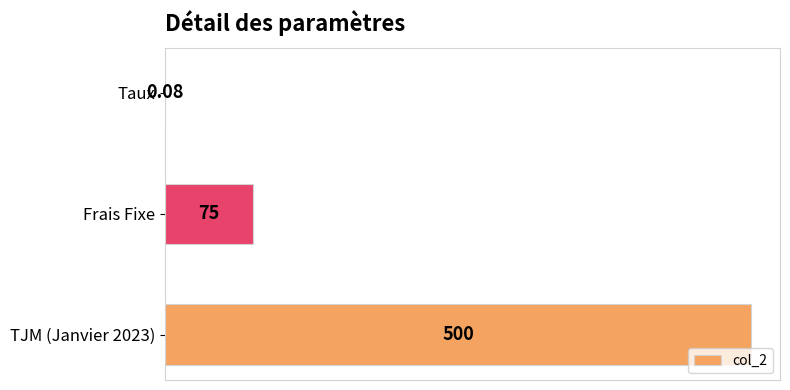

What is the change in value from Frais Fixe to TJM (Janvier 2023)?

+425.0